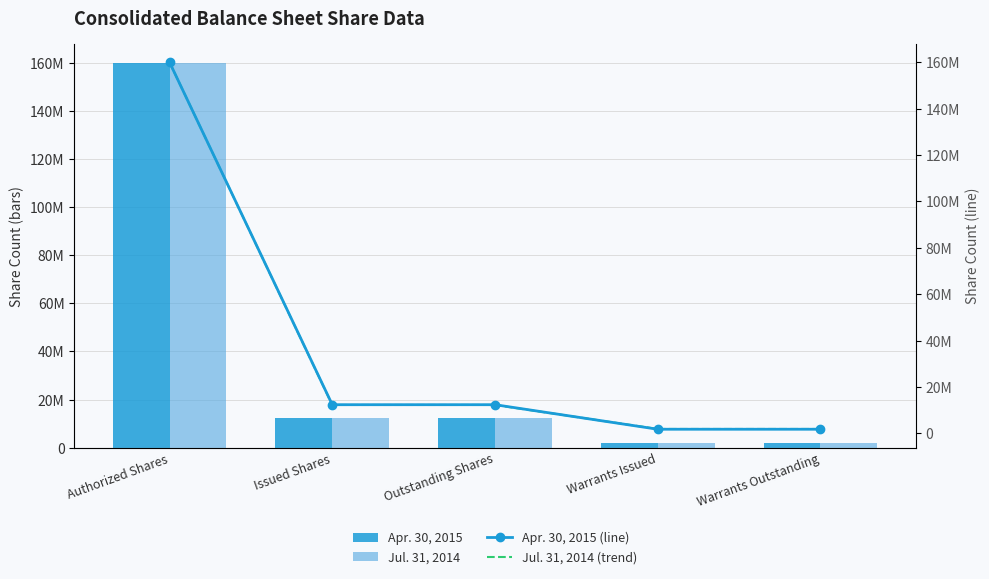

What is the label of the 3rd bar from the right?

Outstanding Shares